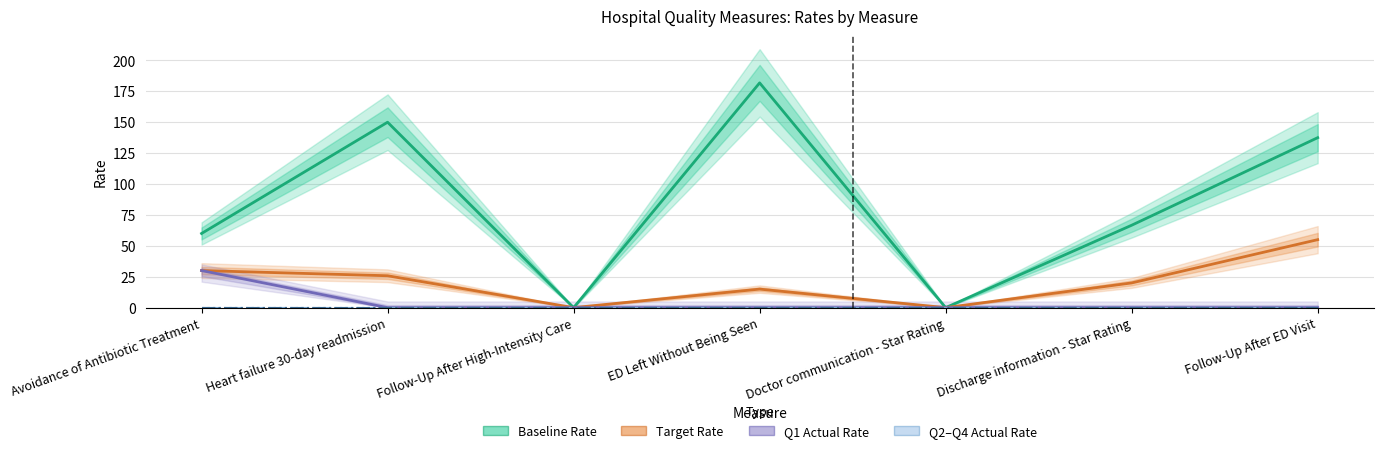

Between Follow-Up After High-Intensity Care and ED Left Without Being Seen, which series saw the biggest shift?

Baseline Rate